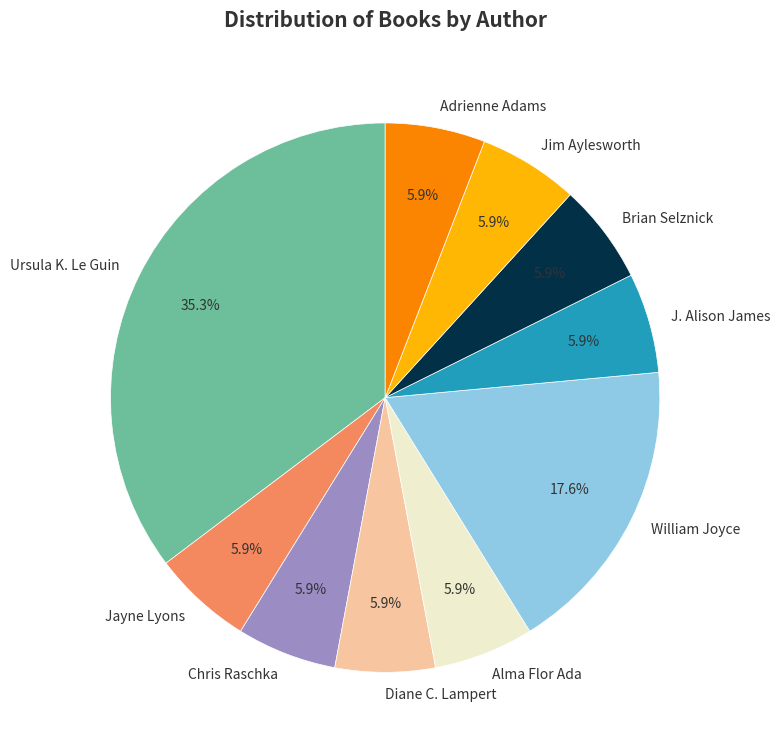

To the nearest percent, what percentage of the pie is Alma Flor Ada?

6%